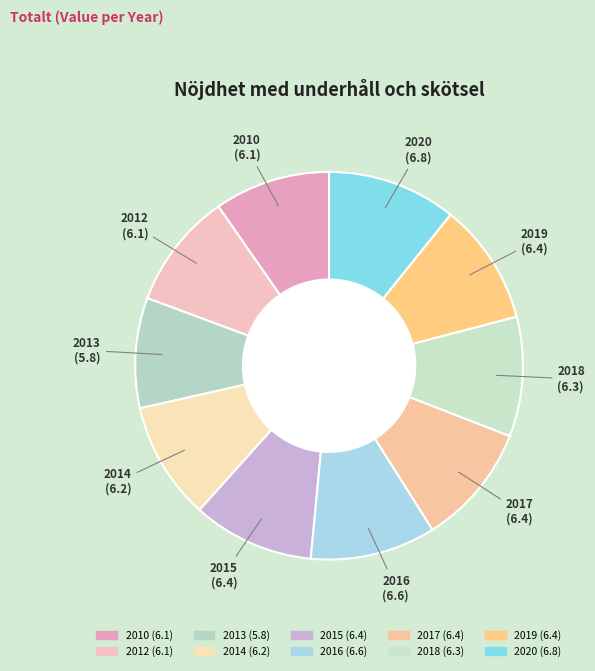

Combined, do 2013 and 2018 account for over 50%?

No